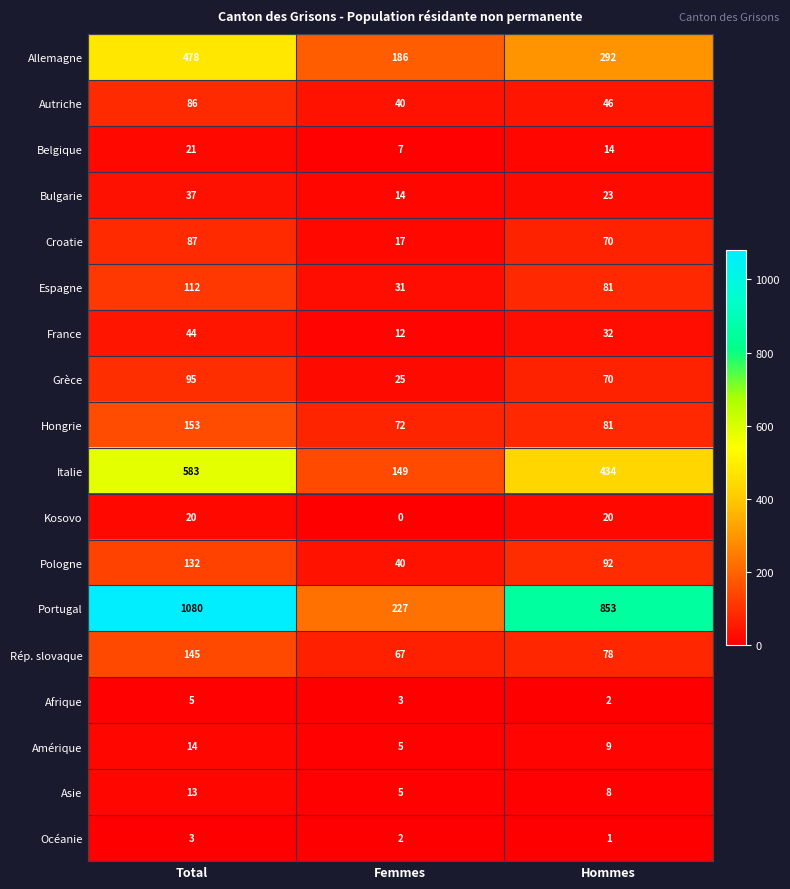

The value of Amérique at Total is 14. True or false?

True